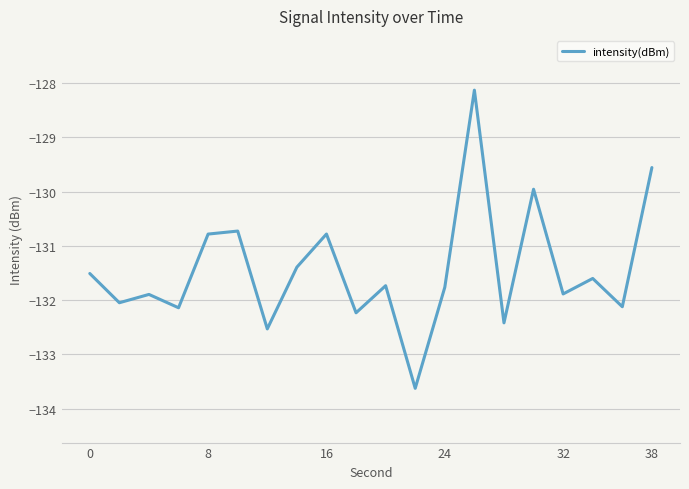

What is the maximum value shown in the chart?

-128.1